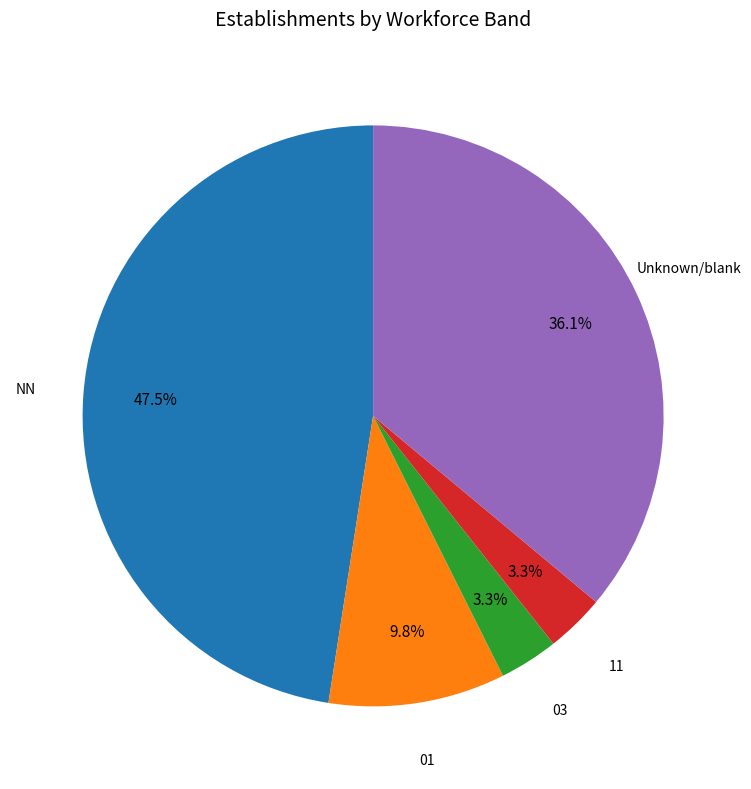

How many segments does this pie chart have?

5